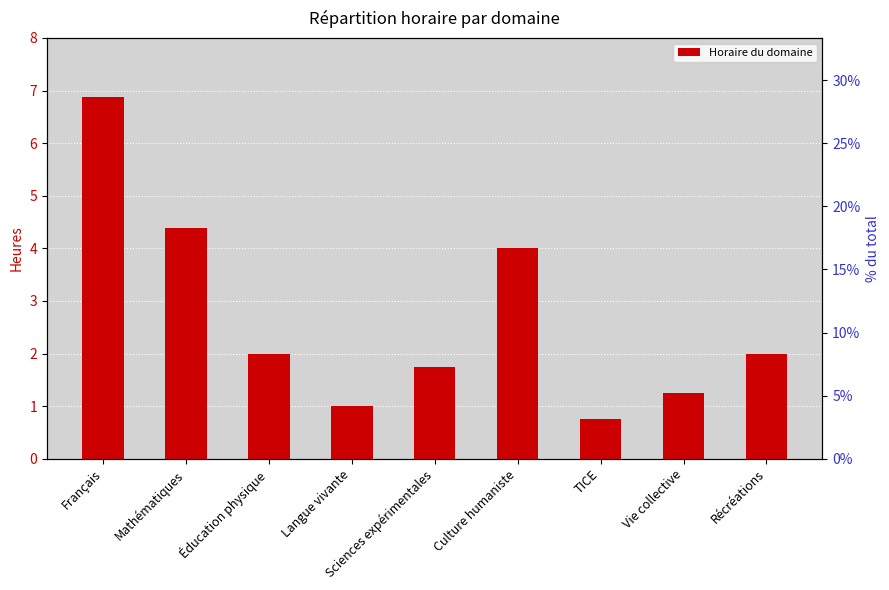

What is the label of the 6th bar from the left?

Culture humaniste